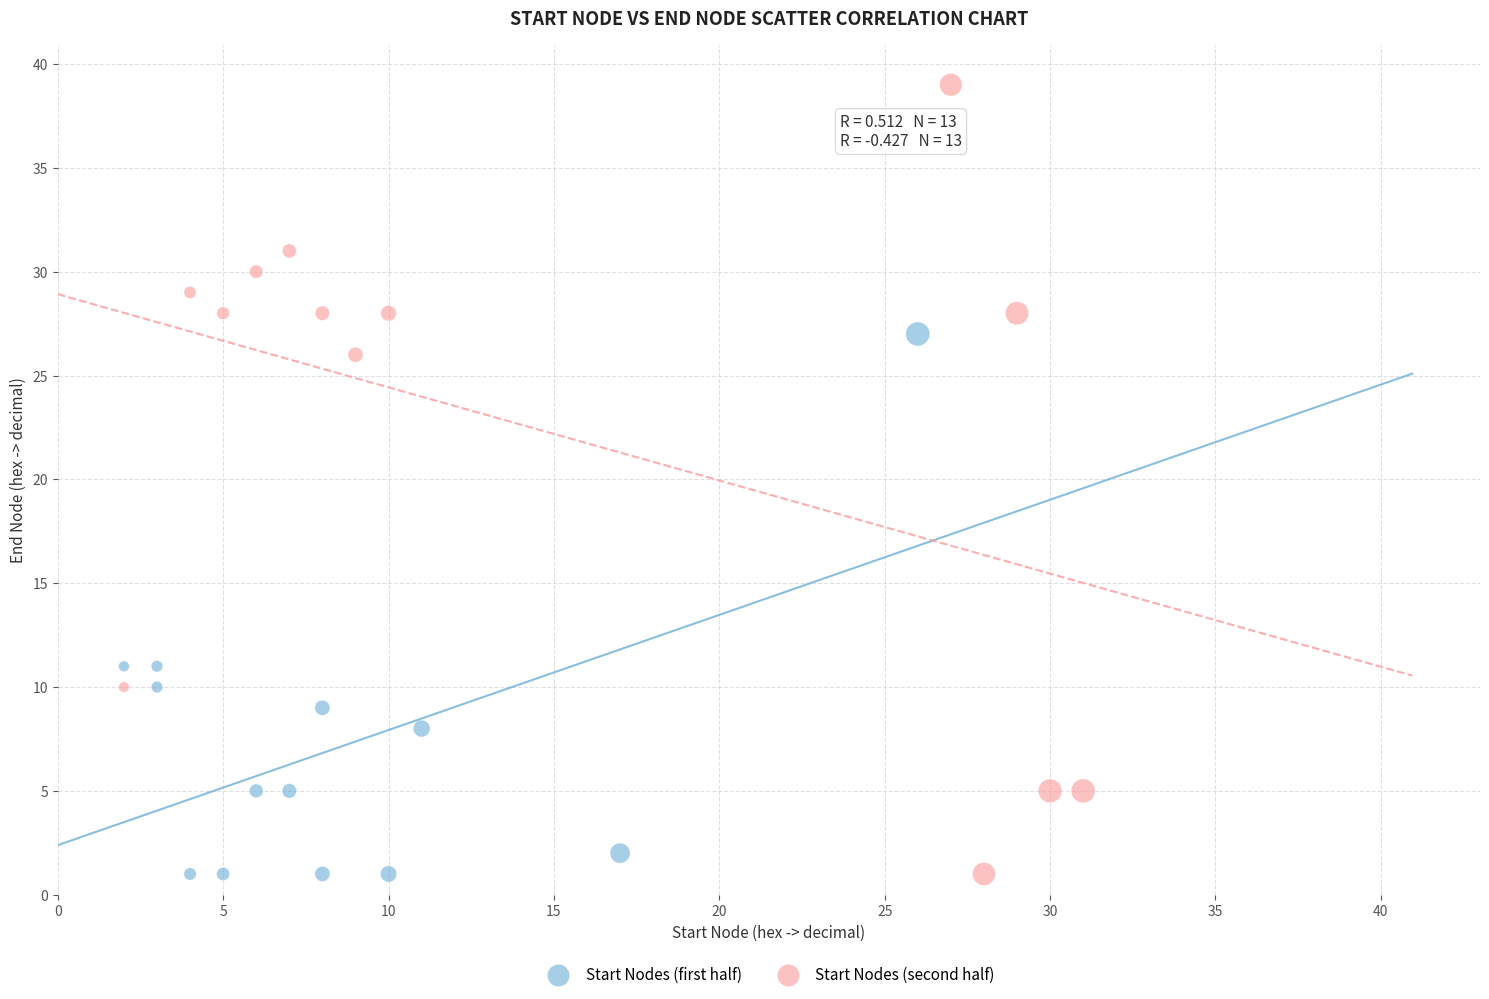

Which series has the widest spread of Y values?

Start Nodes (second half)